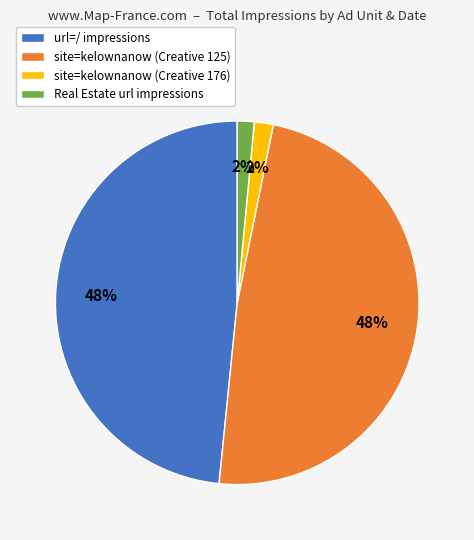

To the nearest percent, what is the average slice percentage?

25%